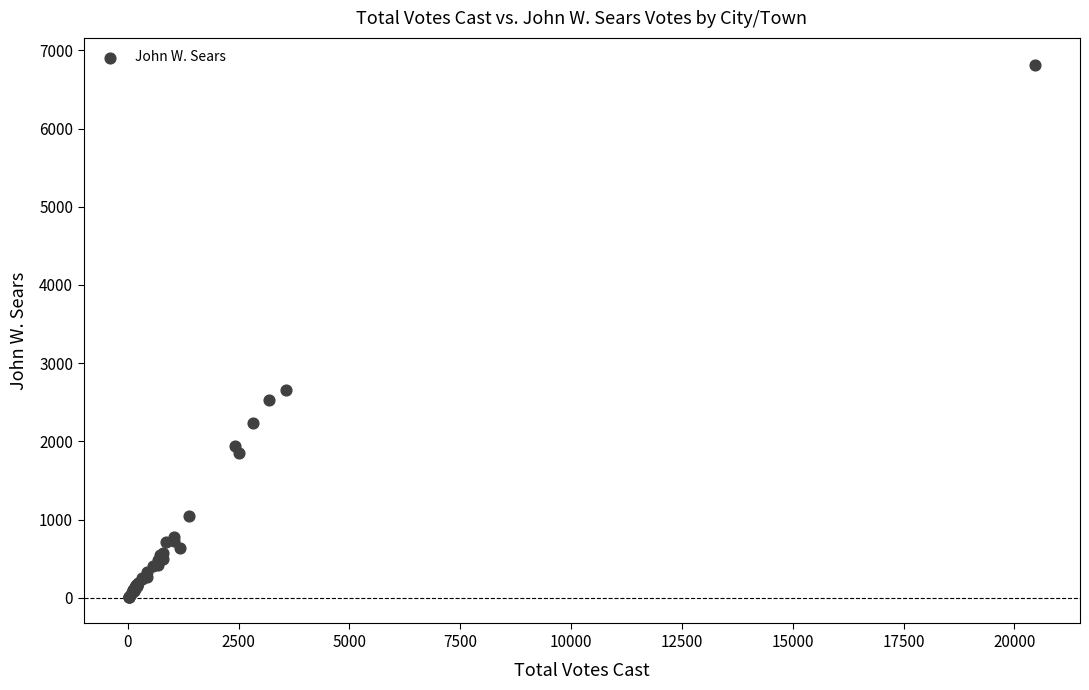

What Y value in the scatter plot is closest to 3416?

2659